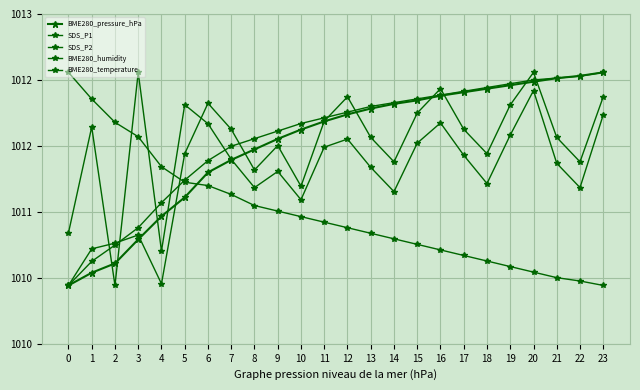

Is the value of SDS_P2 at 22 greater than the value of SDS_P1 at 2?

Yes